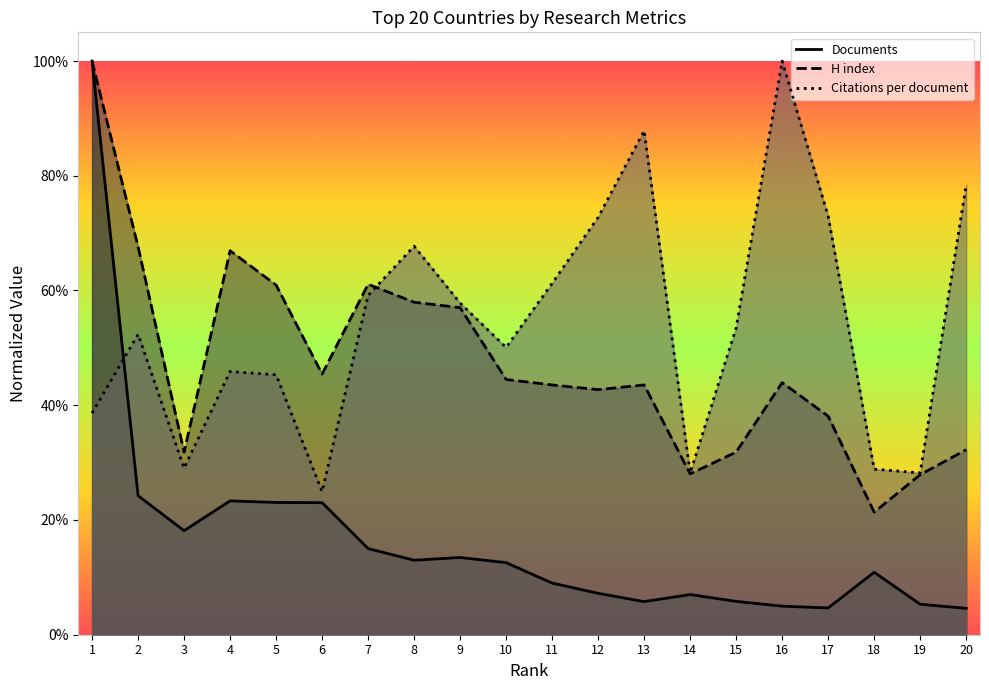

Reading left to right, extract all data points from this chart.

Citations per document: 0.4	0.5	0.3	0.5	0.5	0.2	0.6	0.7	0.6	0.5	0.6	0.7	0.9	0.3	0.5	1.0	0.7	0.3	0.3	0.8
H index: 1.0	0.7	0.3	0.7	0.6	0.5	0.6	0.6	0.6	0.4	0.4	0.4	0.4	0.3	0.3	0.4	0.4	0.2	0.3	0.3
Documents: 1.0	0.2	0.2	0.2	0.2	0.2	0.2	0.1	0.1	0.1	0.1	0.1	0.1	0.1	0.1	0.0	0.0	0.1	0.1	0.0